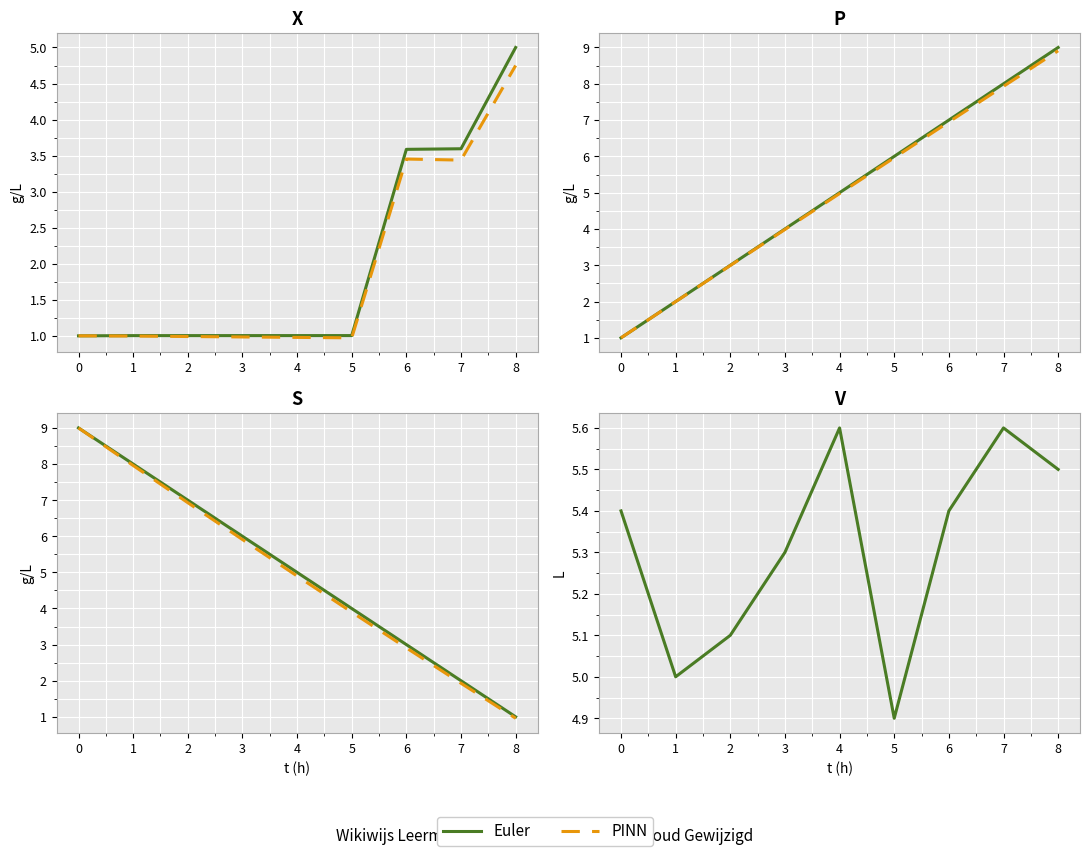

Which series has the widest spread of values?

PINN